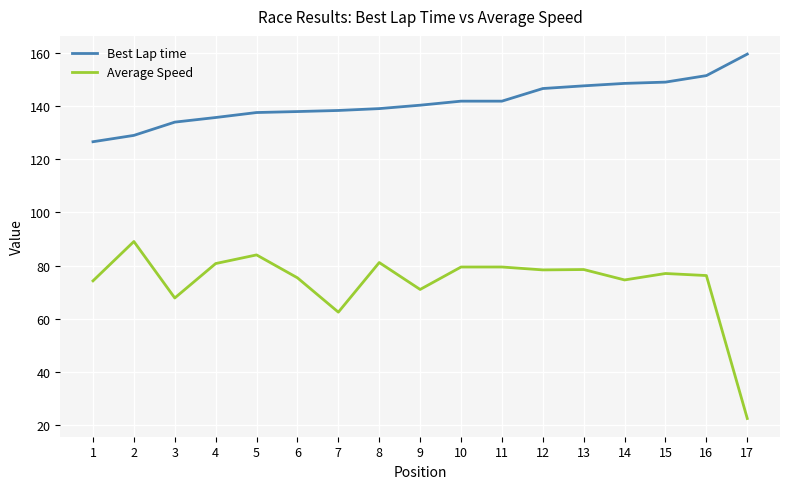

At which category does the chart reach its minimum across all series?

17